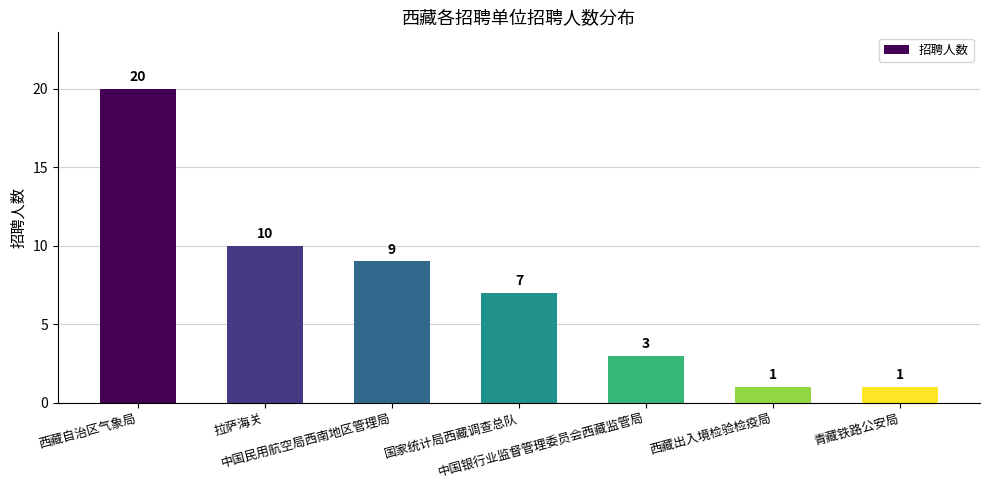

What is the value of the 6th bar from the left?

1